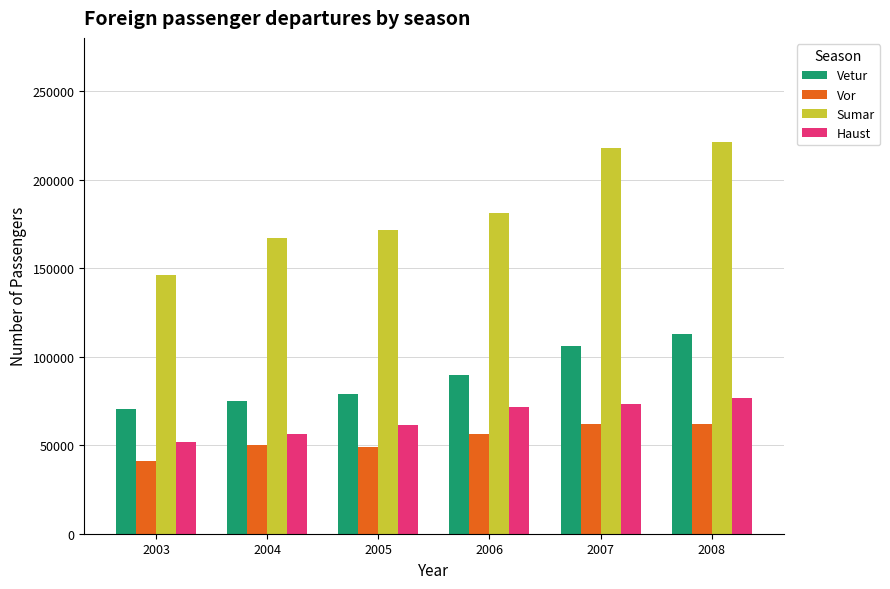

What is the approximate value of Vor at 2007, to the nearest 50?

61900